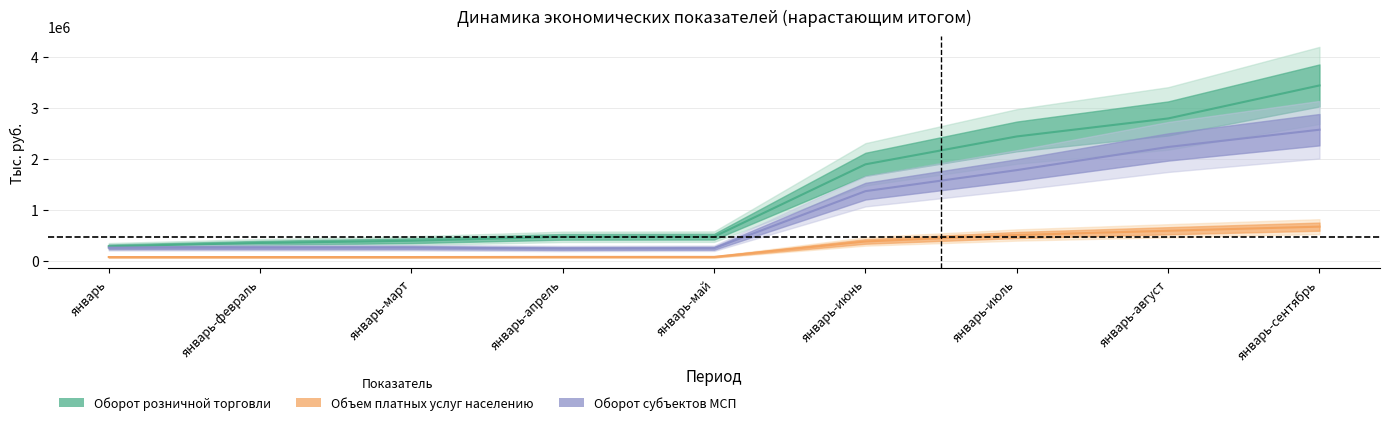

What is the spread (max minus min) of values at январь?

212911